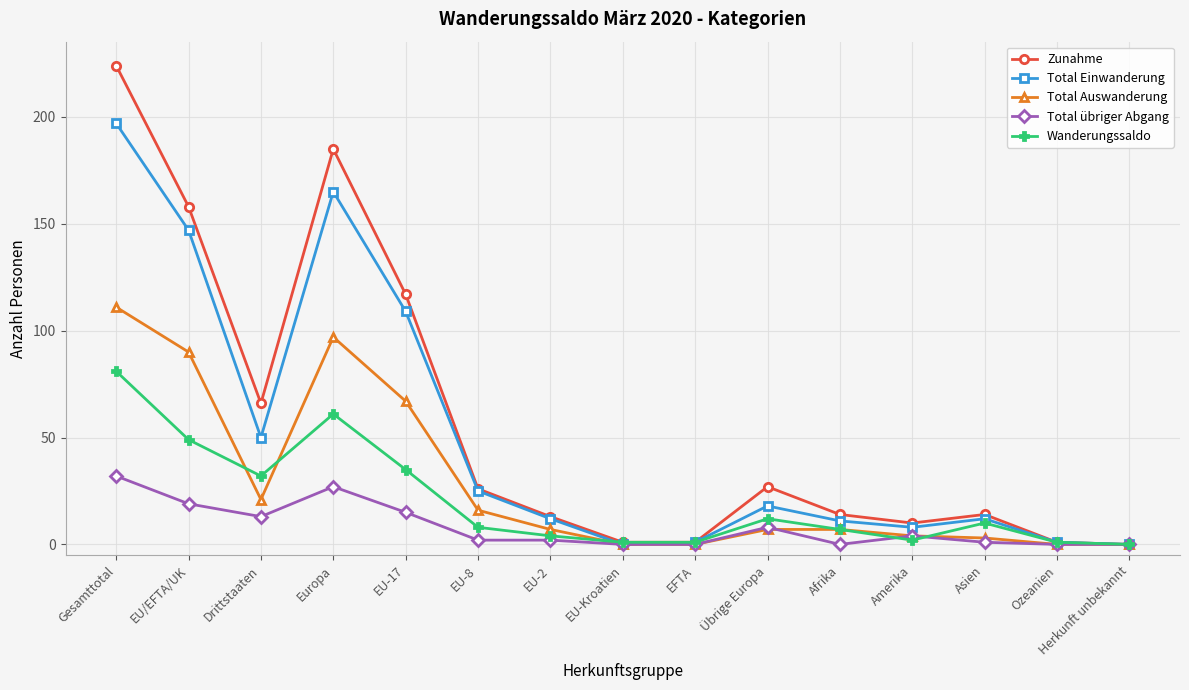

Rank the series by their maximum value, from highest to lowest.

Zunahme, Total Einwanderung, Total Auswanderung, Wanderungssaldo, Total übriger Abgang